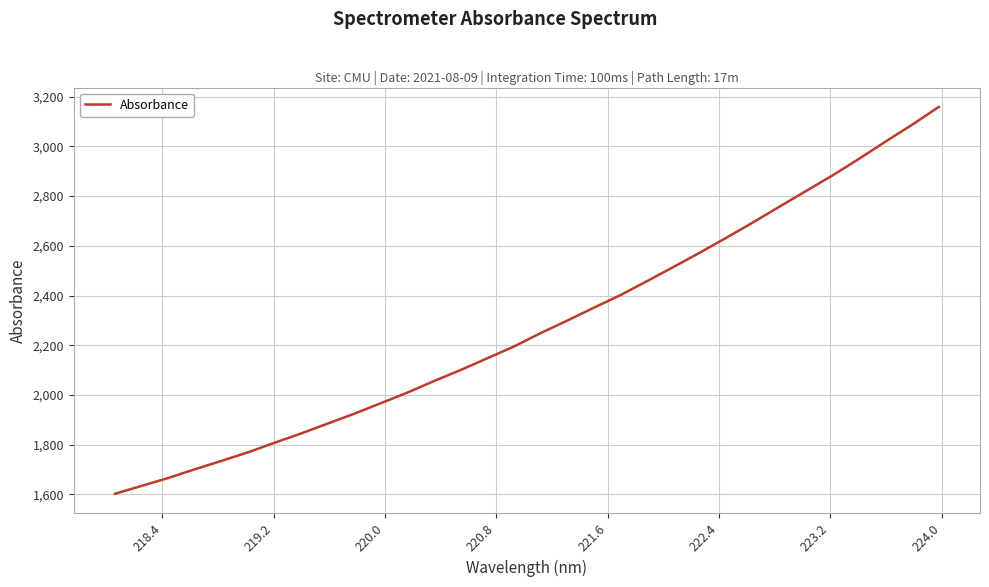

True or false: there are more than 0 points higher than both neighbors.

False